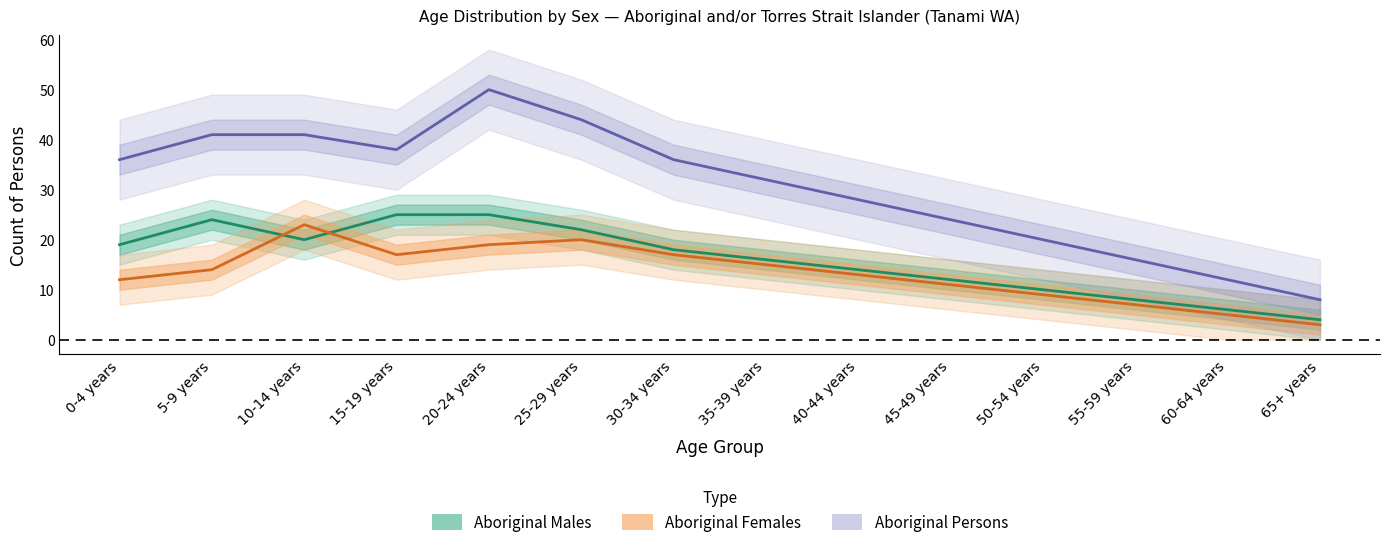

What is the value of the Aboriginal Males point at the 2nd from the left?

24